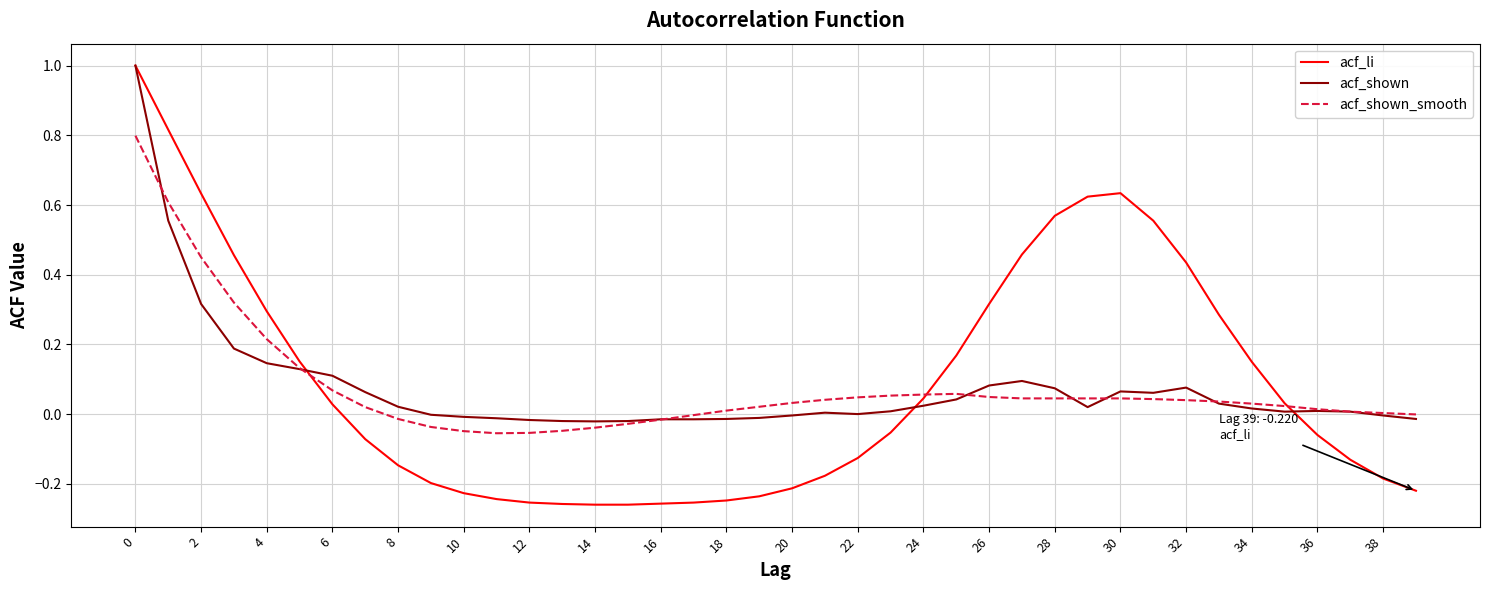

What is the greatest value displayed?

1.0